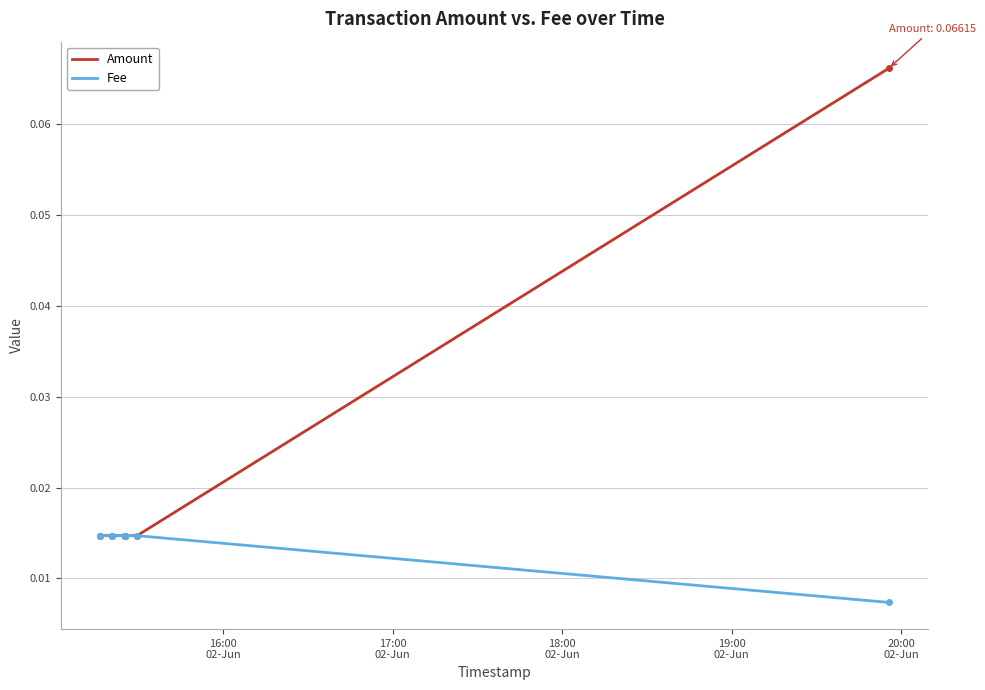

Rank the series at 17:00
02-Jun from highest to lowest value.

Amount, Fee